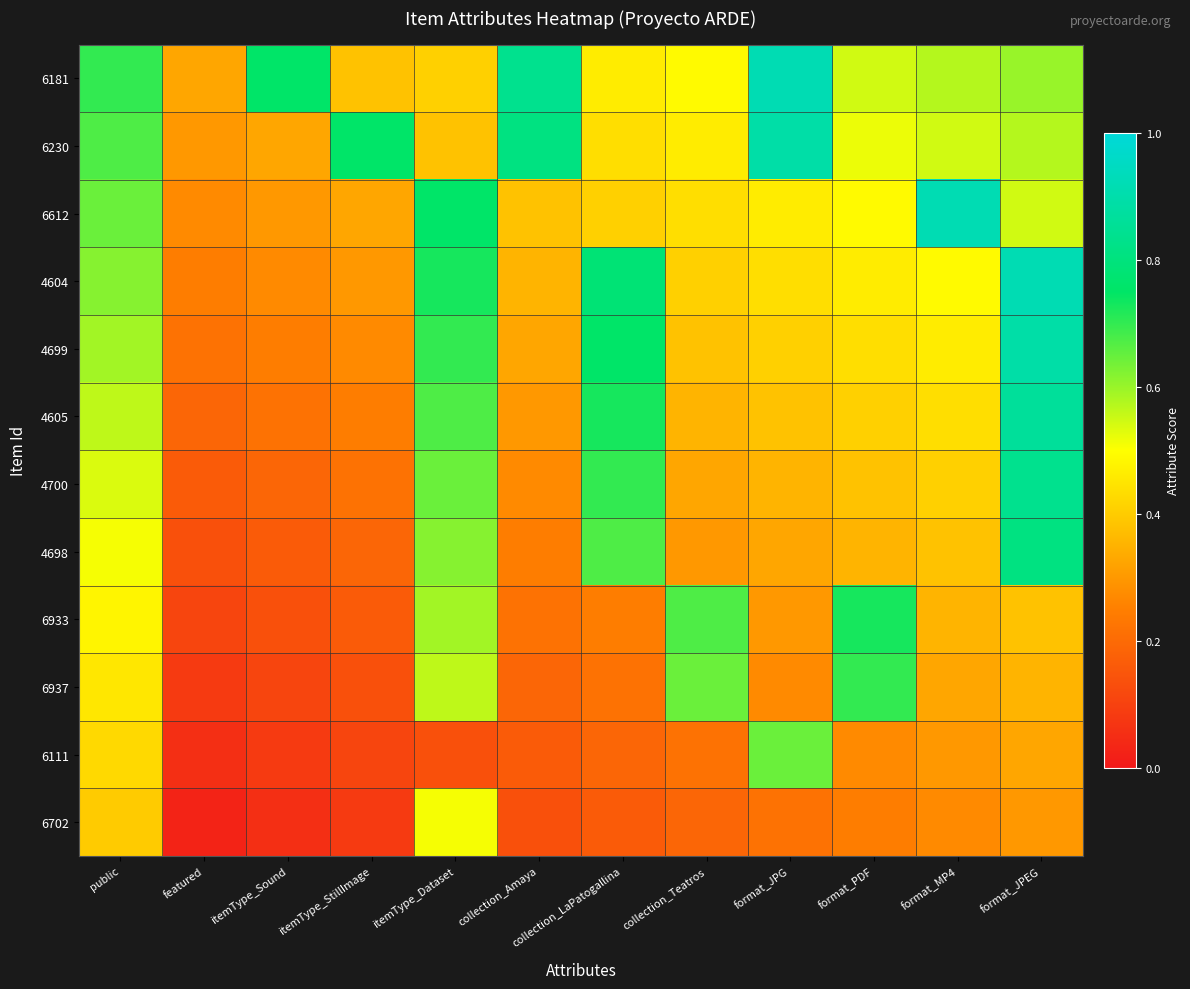

Rank the series by their maximum value, from highest to lowest.

6181, 6612, 4604, 6230, 4699, 4605, 4700, 4698, 6933, 6937, 6111, 6702